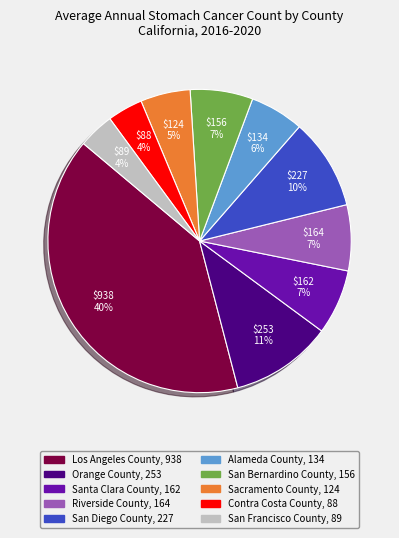

Which has a higher value, Sacramento County or San Francisco County?

Sacramento County